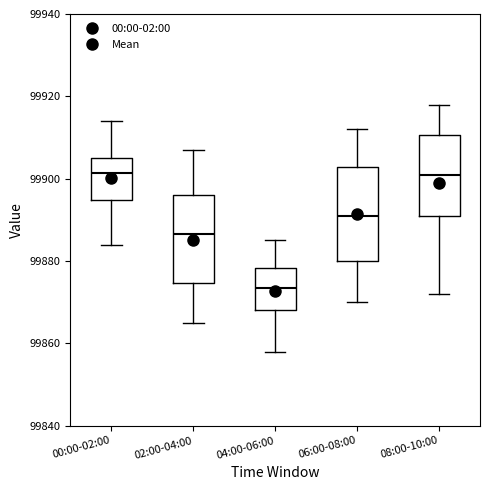

Reading left to right, read every box against the y-axis: the position of its median line, the range the box covers, and the ends of its whiskers. The values are not printed on the chart, so give them approximately, as read against the axis.

00:00-02:00: median 99902, box 99894 to 99906, whiskers 99884 to 99914
02:00-04:00: median 99886, box 99874 to 99896, whiskers 99866 to 99908
04:00-06:00: median 99874, box 99868 to 99878, whiskers 99858 to 99886
06:00-08:00: median 99892, box 99880 to 99902, whiskers 99870 to 99912
08:00-10:00: median 99902, box 99892 to 99910, whiskers 99872 to 99918